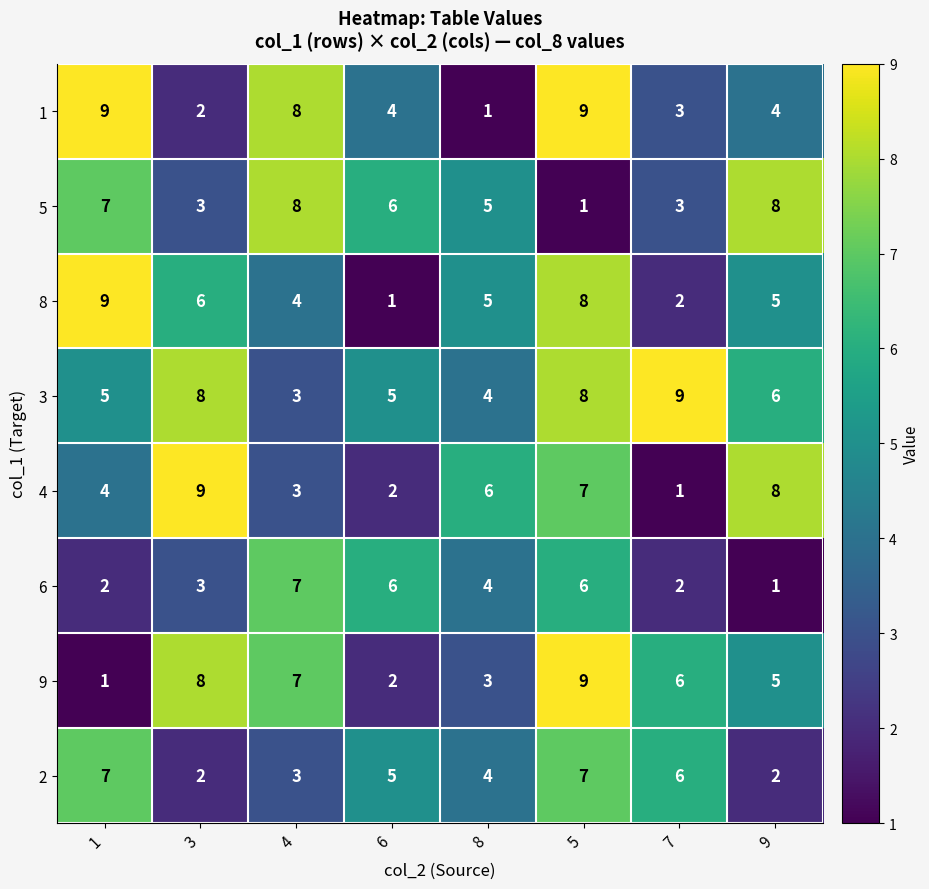

The 3 series shows 9 at 7. True or false?

True